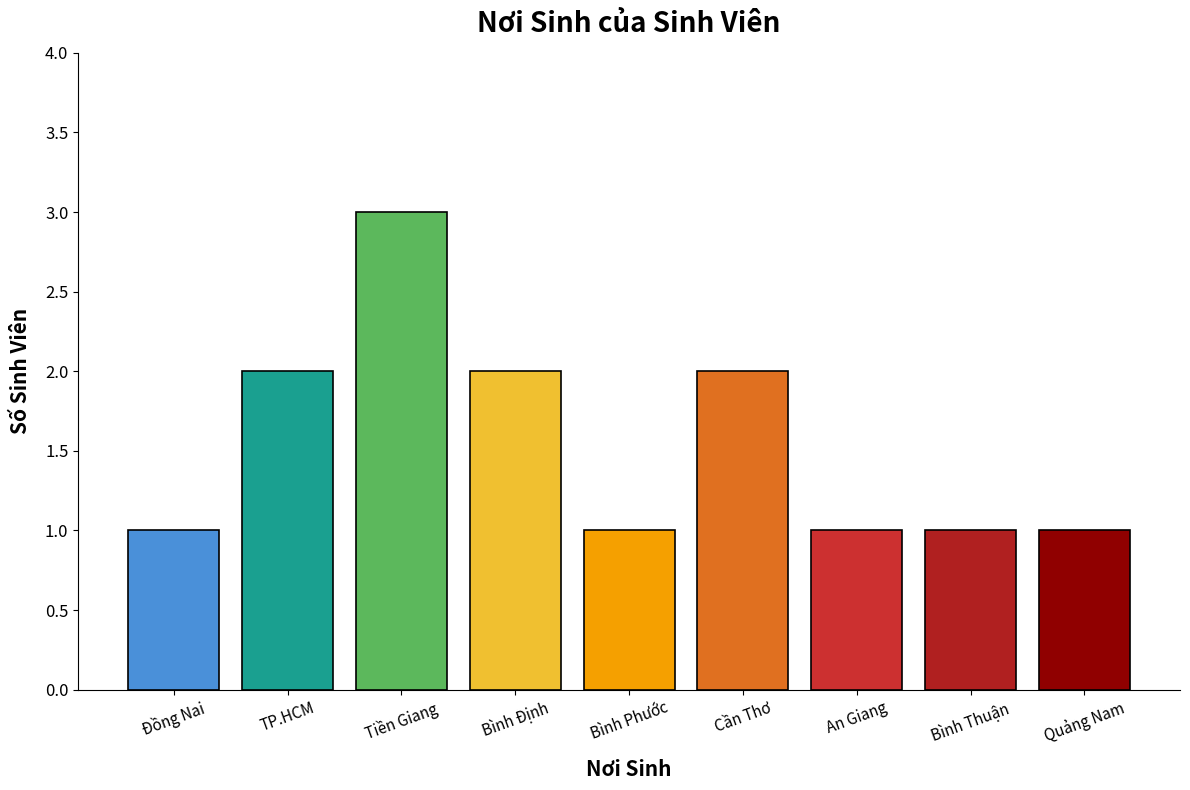

What is the label of the 2nd bar from the right?

Bình Thuận